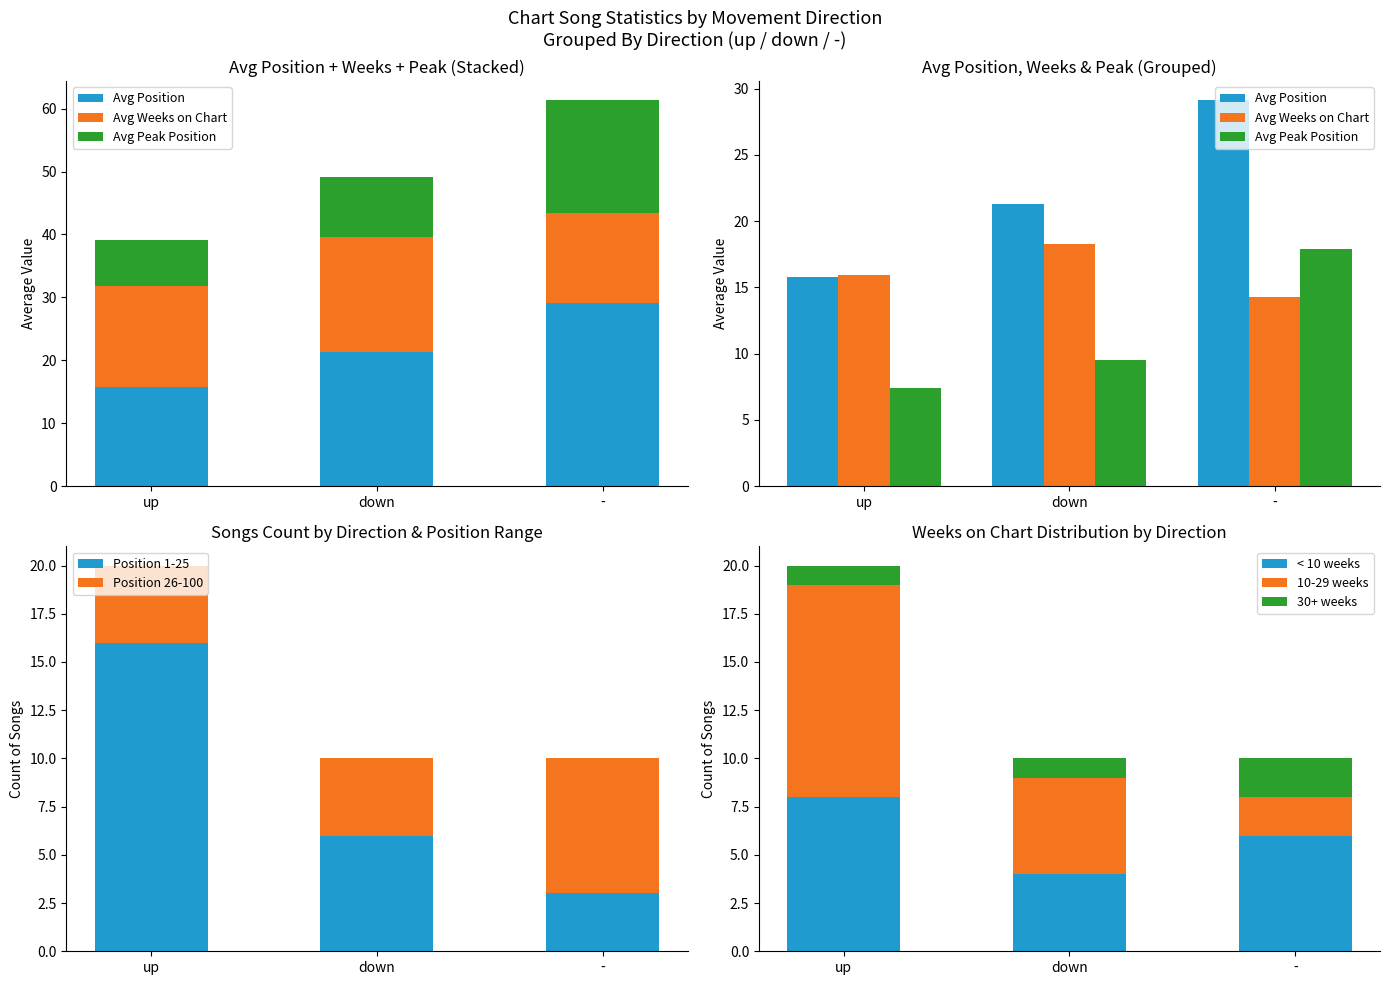

What is the minimum value for Position 1-25?

3